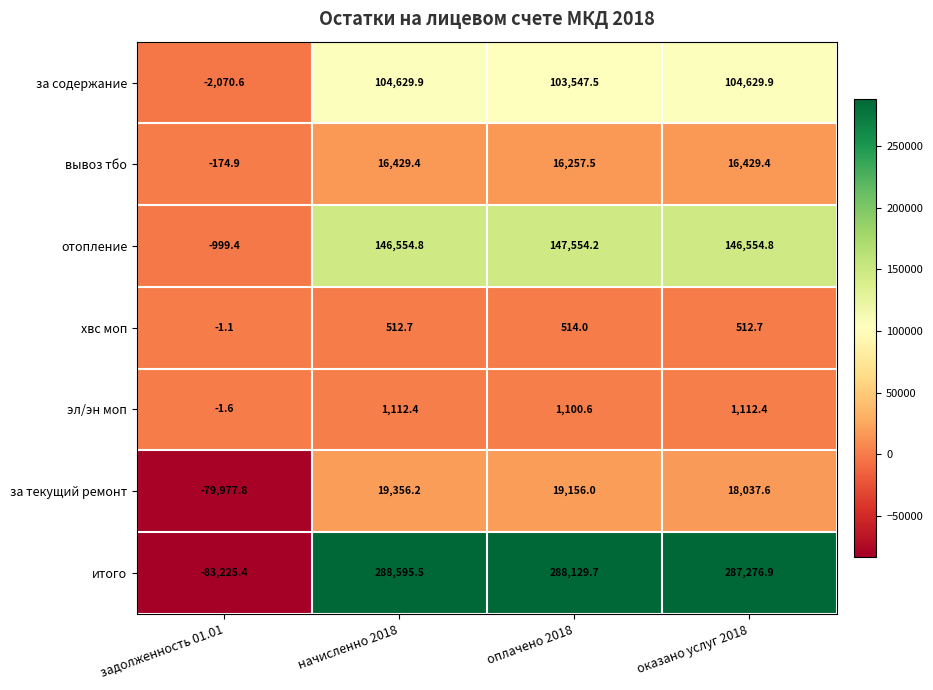

Reading left to right, list all the values displayed in this chart.

за содержание: -2070.6	104629.9	103547.5	104629.9
вывоз тбо: -174.9	16429.4	16257.5	16429.4
отопление: -999.4	146554.8	147554.2	146554.8
хвс моп: -1.1	512.7	514.0	512.7
эл/эн моп: -1.6	1112.4	1100.6	1112.4
за текущий ремонт: -79977.8	19356.2	19156.0	18037.6
итого: -83225.4	288595.5	288129.7	287276.9